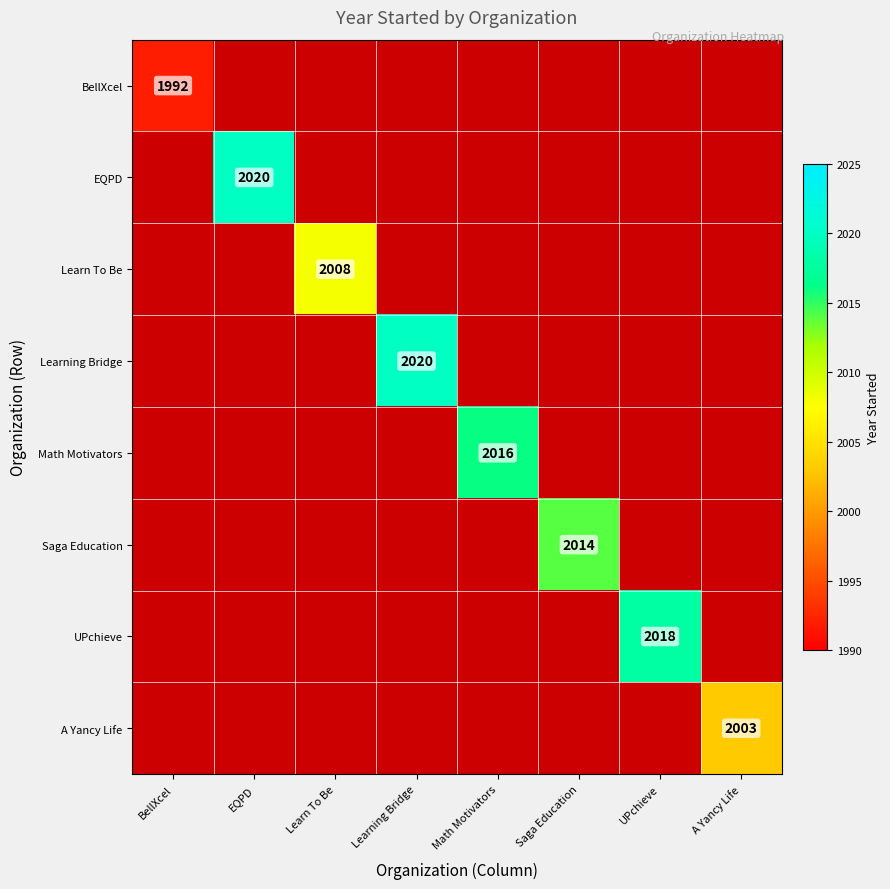

How many distinct data groups are displayed?

8